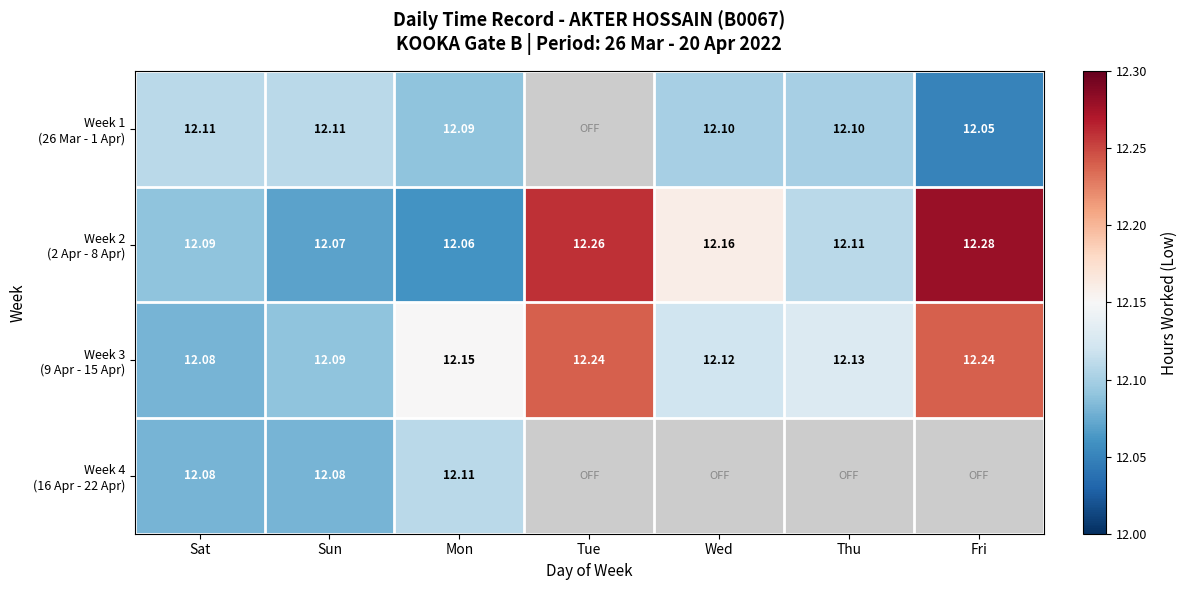

What is the maximum value shown in the chart?

12.3